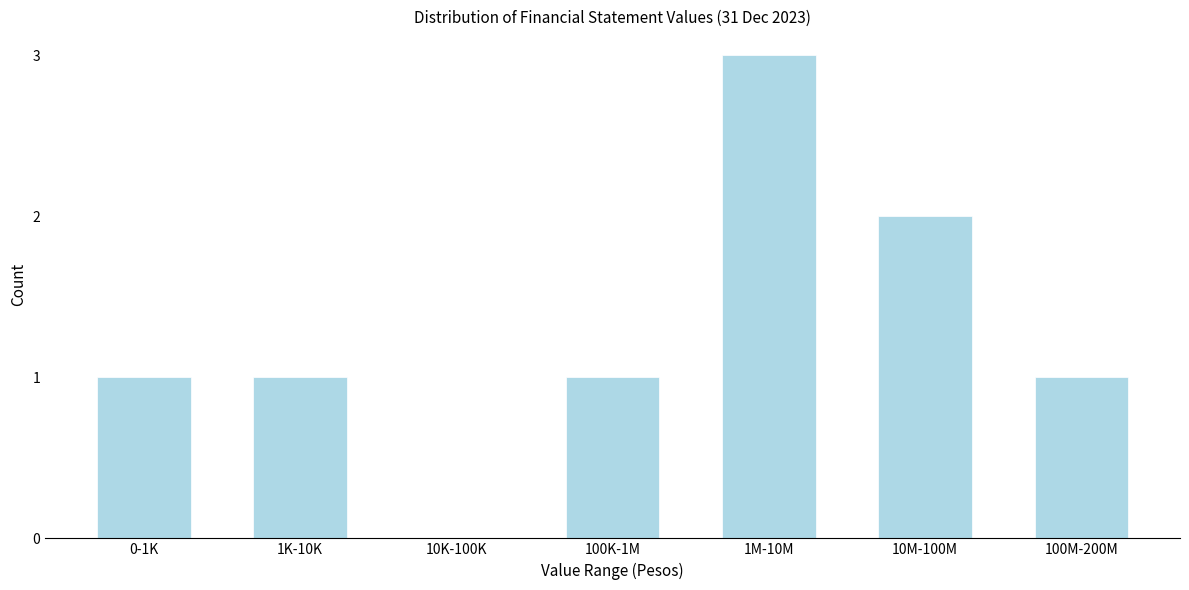

Reading left to right, what are all the values shown in this chart?

0-1K=1	1K-10K=1	10K-100K=0	100K-1M=1	1M-10M=3	10M-100M=2	100M-200M=1